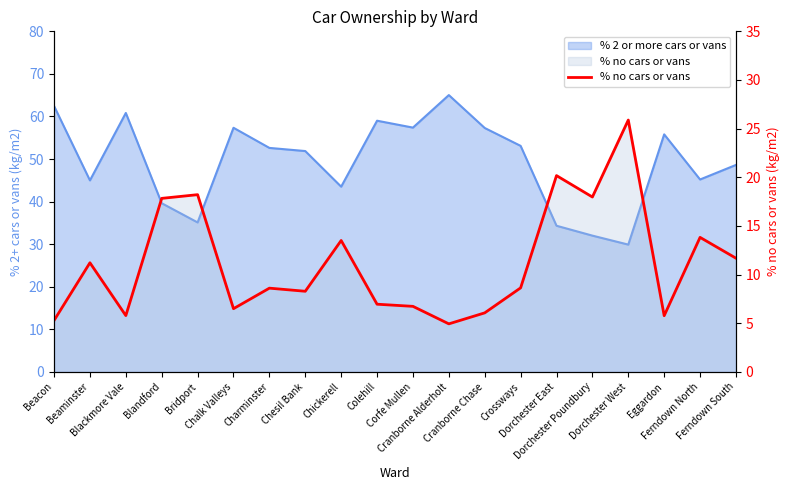

Reading right to left, what are all the values shown in this chart?

11.7	13.8	5.8	25.9	18.0	20.2	8.6	6.1	4.9	6.7	7.0	13.5	8.3	8.6	6.5	18.2	17.8	5.8	11.2	5.3